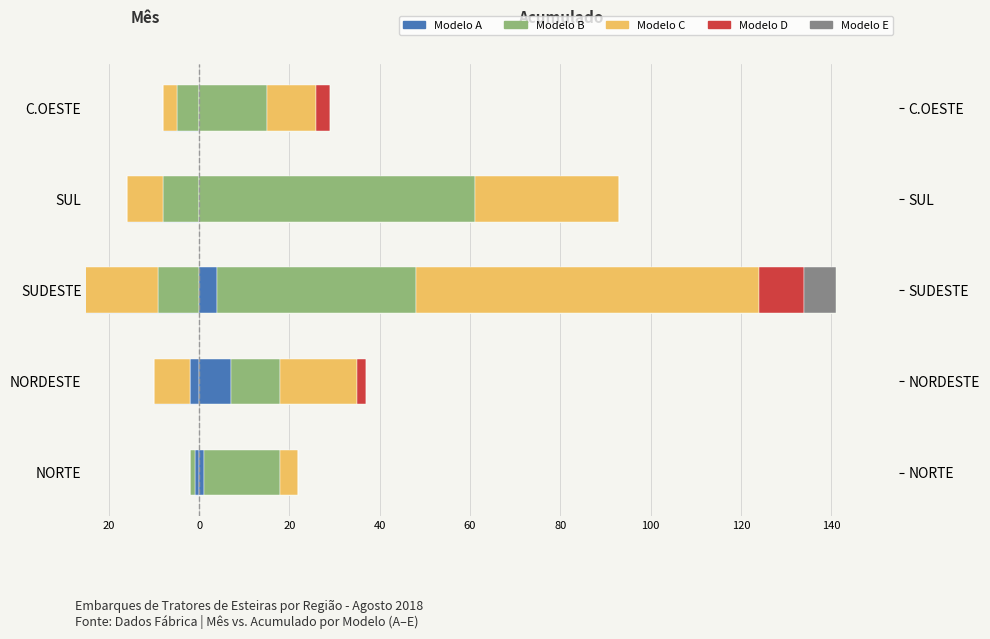

The value of B at C.OESTE is -5. True or false?

True